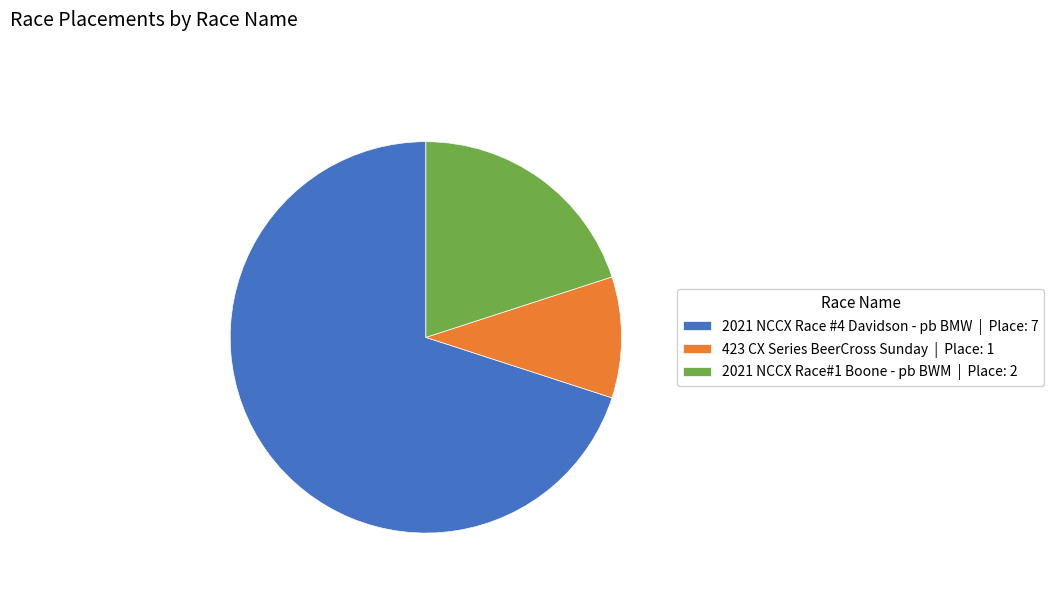

What is the ratio of the value at 2021 NCCX Race#1 Boone - pb BWM | Place: 2 to the value at 423 CX Series BeerCross Sunday | Place: 1?

2.0